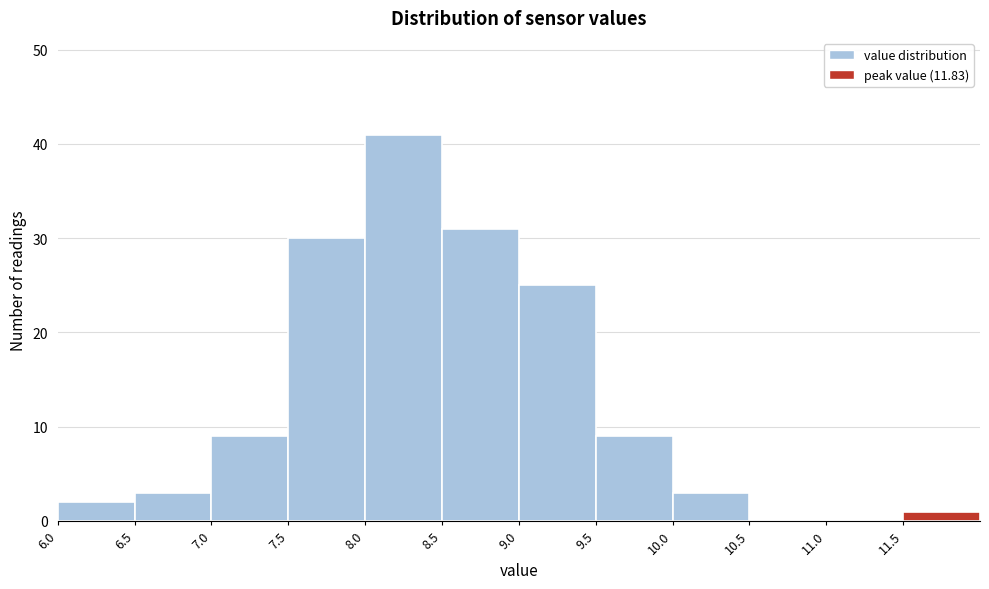

Reading left to right, transcribe this chart: for each bar, give the range it covers on the x-axis and its height. The values are not printed on the chart, so give them approximately, as read against the axis.

6.0 to 6.5: 2
6.5 to 7.0: 3
7.0 to 7.5: 9
7.5 to 8.0: 30
8.0 to 8.5: 41
8.5 to 9.0: 31
9.0 to 9.5: 25
9.5 to 10.0: 9
10.0 to 10.5: 3
10.5 to 11.0: 0
11.0 to 11.5: 0
11.5 to 12.0: 1